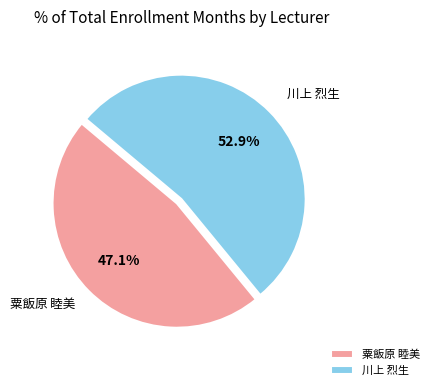

Which category has the smallest portion of the pie?

粟飯原 睦美